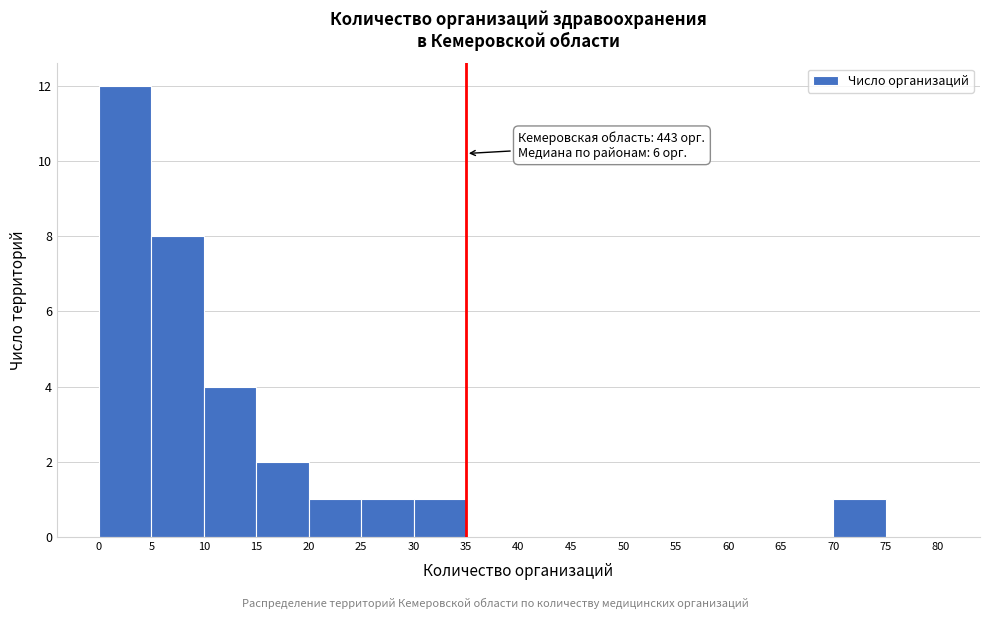

Which range on the x-axis has the tallest bar?

0 to 5